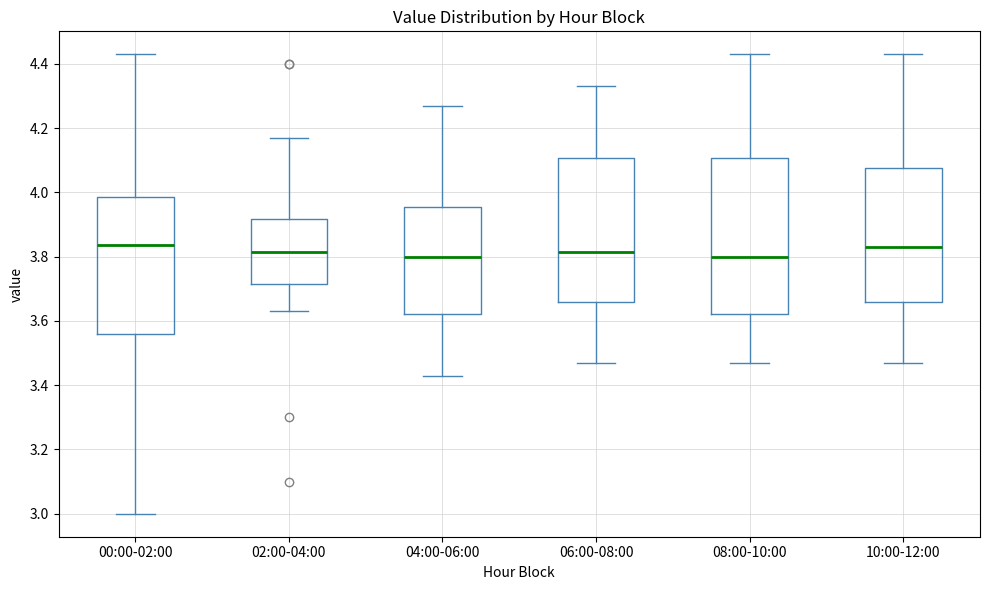

Reading left to right, read every box against the y-axis: the position of its median line, the range the box covers, and the ends of its whiskers. The values are not printed on the chart, so give them approximately, as read against the axis.

00:00-02:00: median 3.84, box 3.56 to 3.98, whiskers 3.00 to 4.44
02:00-04:00: median 3.82, box 3.72 to 3.92, whiskers 3.64 to 4.18
04:00-06:00: median 3.80, box 3.62 to 3.96, whiskers 3.44 to 4.28
06:00-08:00: median 3.82, box 3.66 to 4.10, whiskers 3.48 to 4.34
08:00-10:00: median 3.80, box 3.62 to 4.10, whiskers 3.48 to 4.44
10:00-12:00: median 3.84, box 3.66 to 4.08, whiskers 3.48 to 4.44